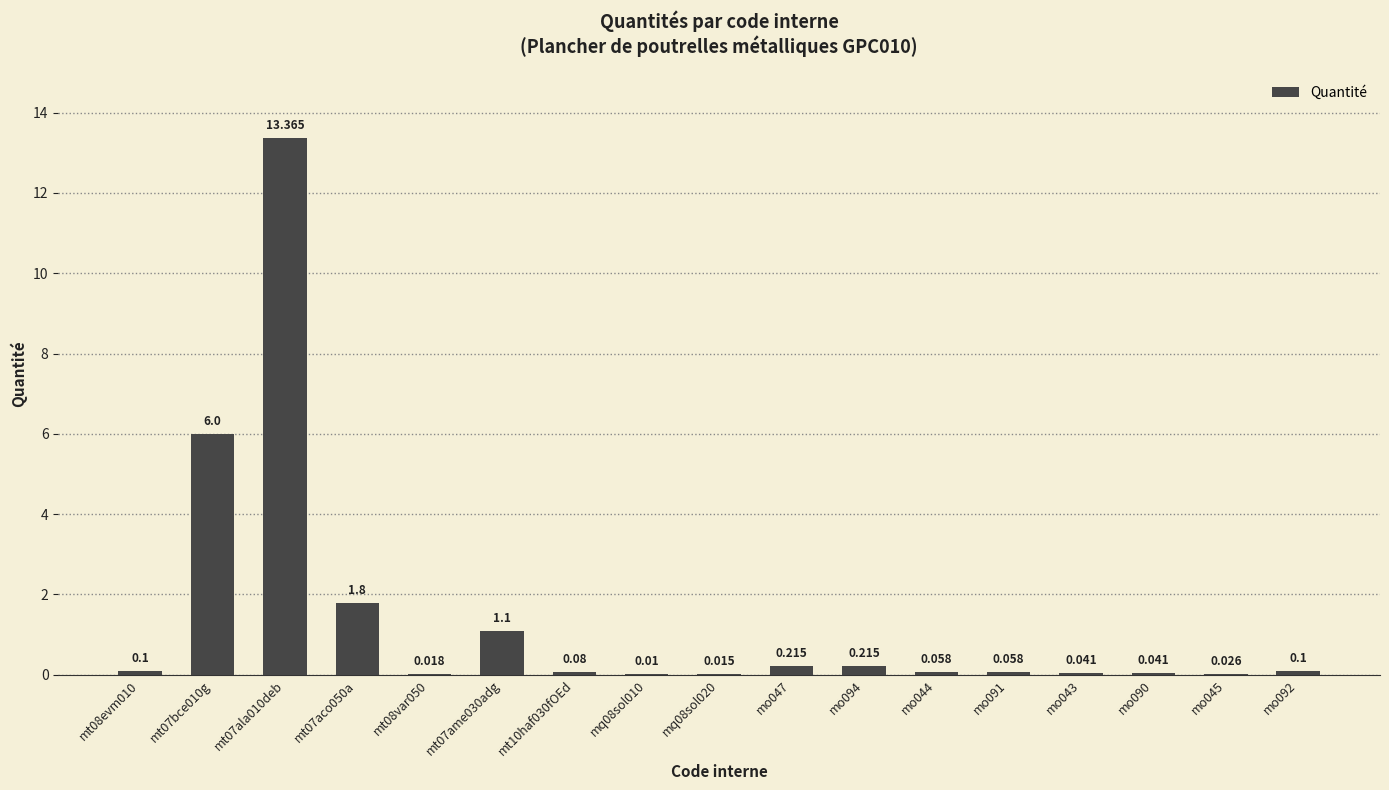

What is the label of the 17th bar from the left?

mo092